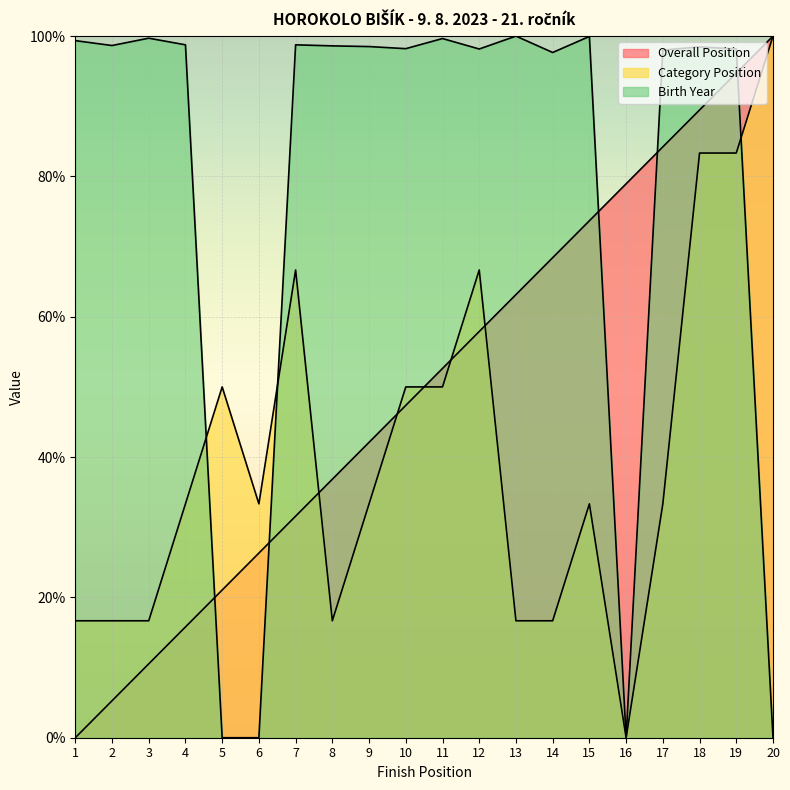

Which has a higher value, 1 or 4?

4